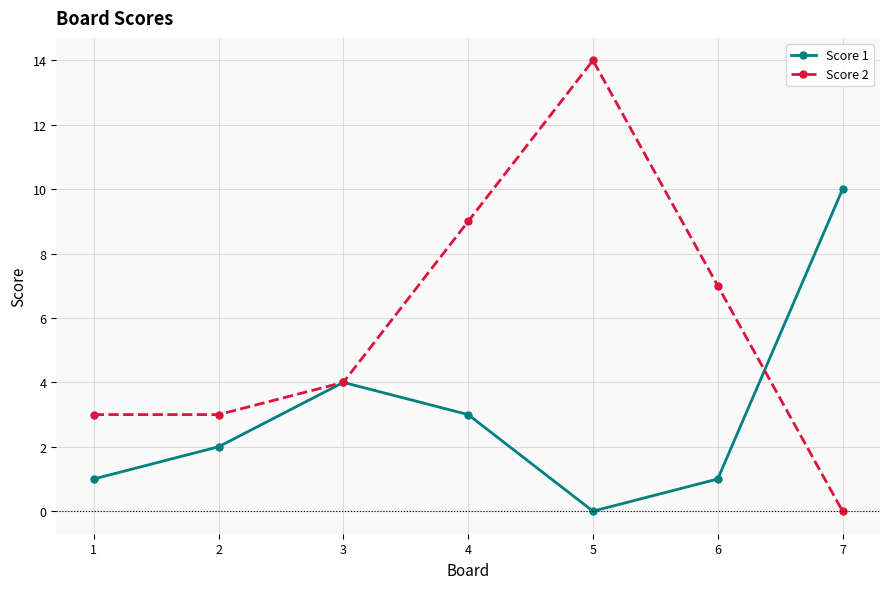

What is the value of the Score 1 point at the 3rd from the left?

4